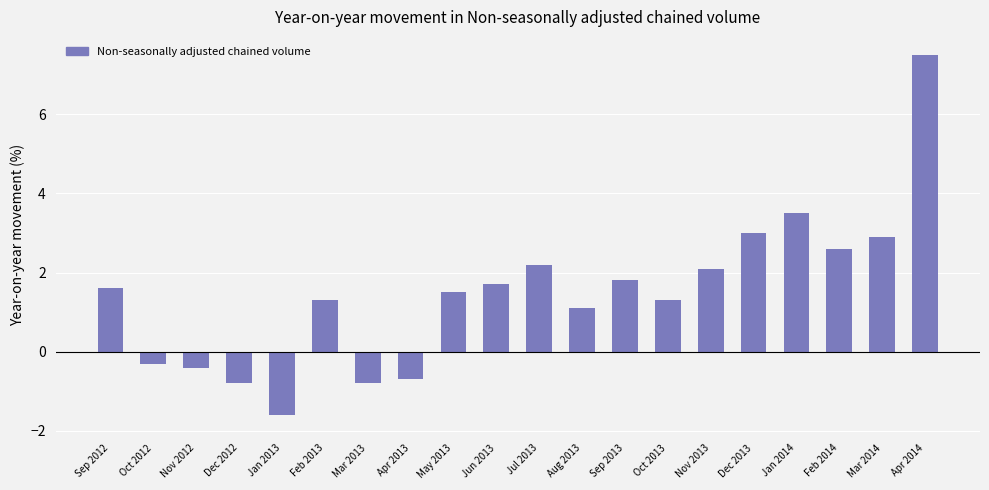

What is the greatest value displayed?

7.5